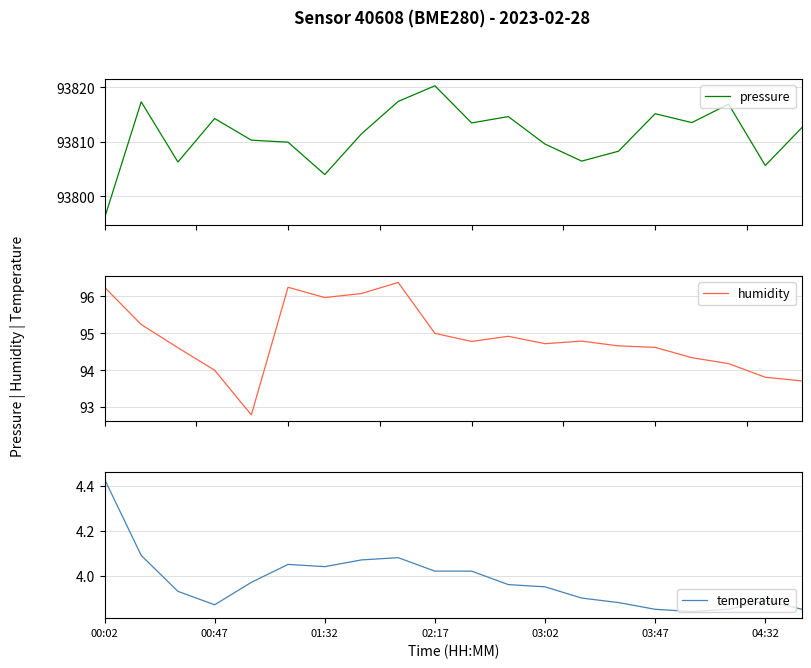

What are all the series names shown in the legend?

pressure, humidity, temperature